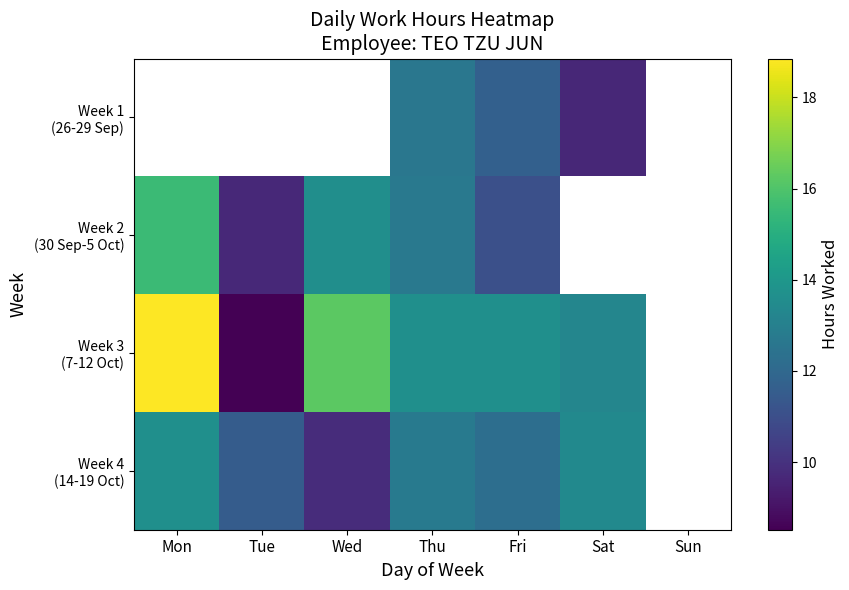

At which label is Week 4 (14-19 Oct) closest to 11?

Tue